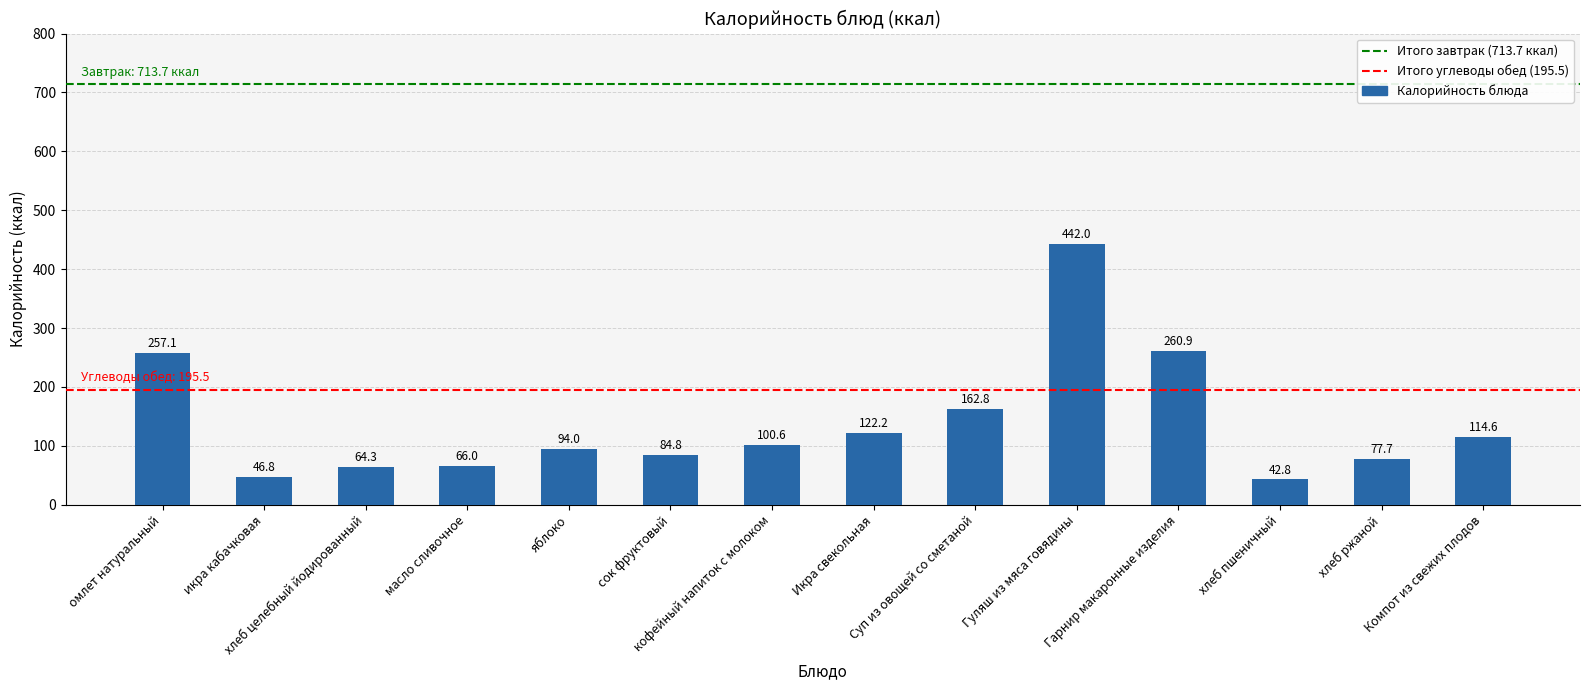

What is the difference between the maximum and minimum values?

399.2